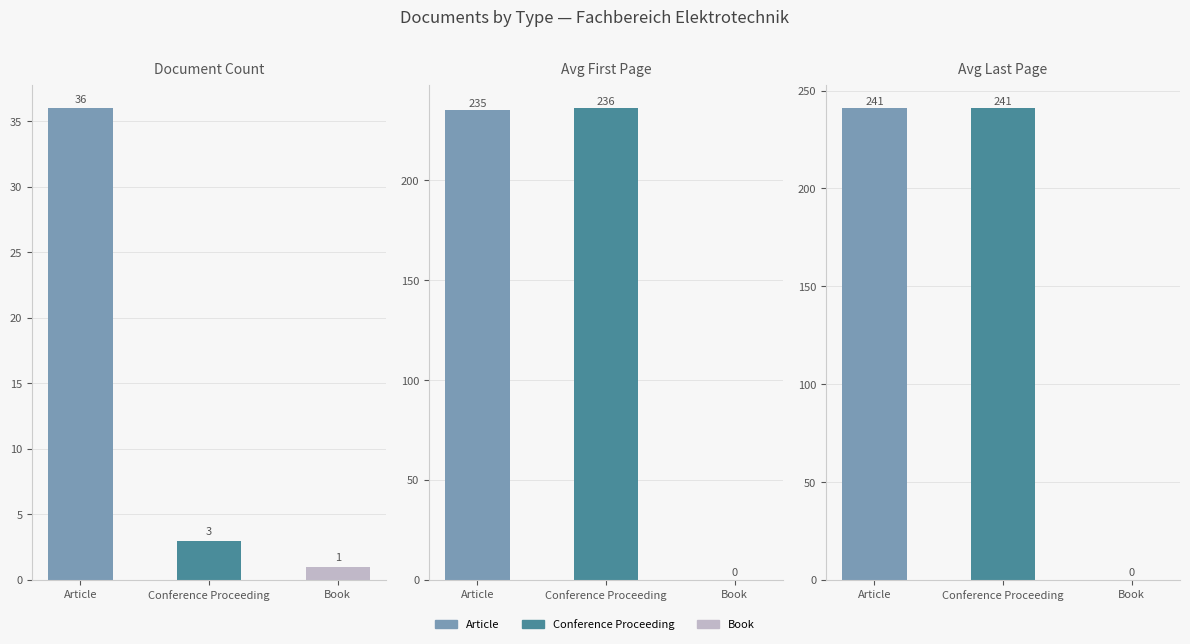

At Conference Proceeding, list the series in order from smallest to largest.

Count, Avg First Page, Avg Last Page